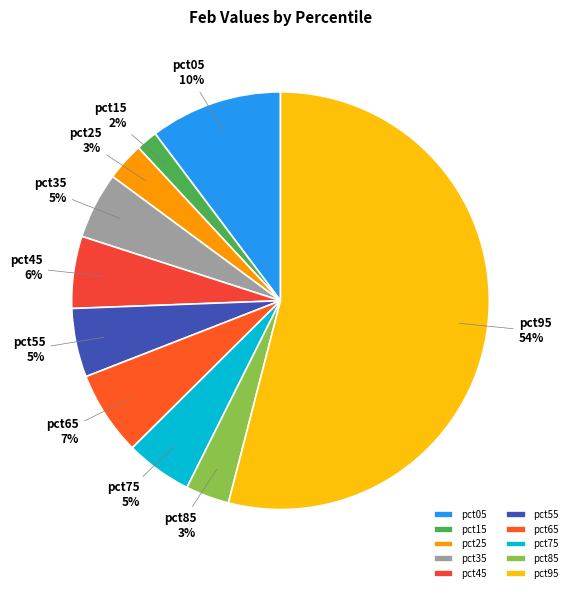

The pct15 slice represents 8% of the pie. True or false?

False